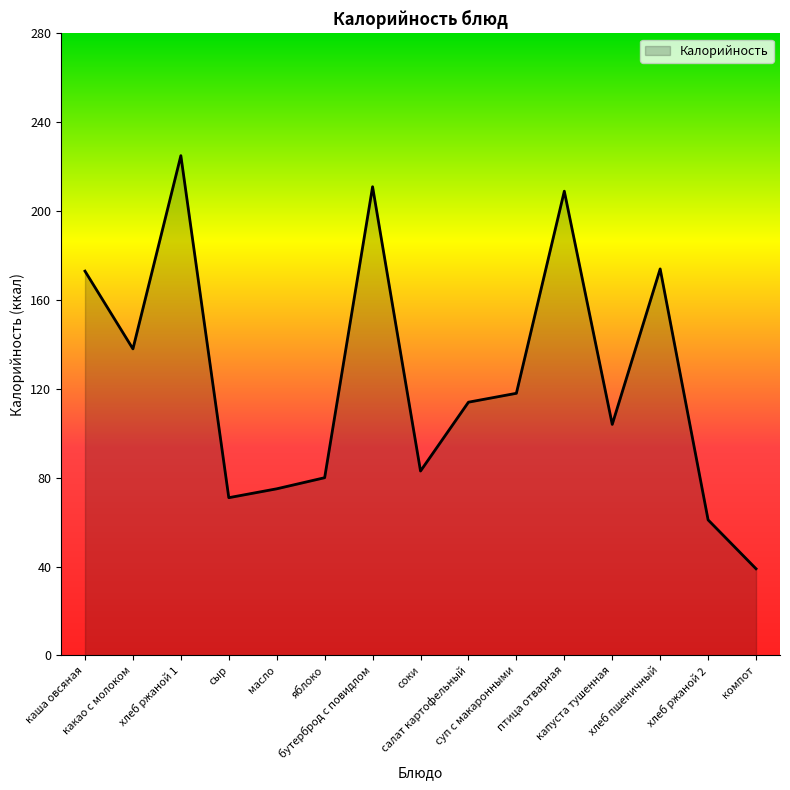

Is it true that the value at суп с макаронными is 191?

False